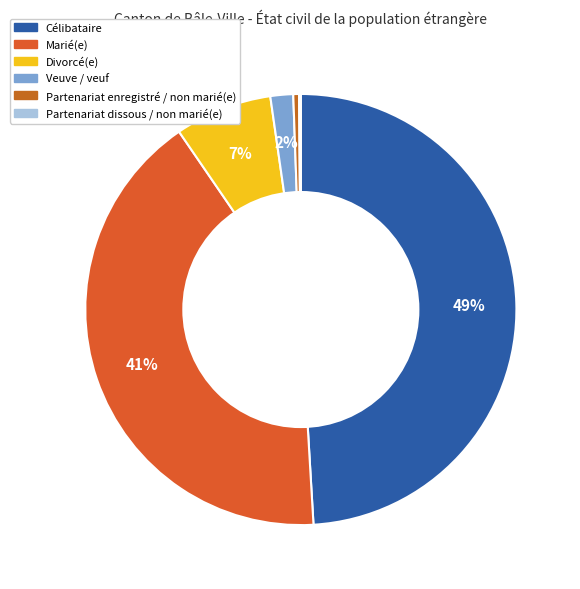

Is it true that Célibataire is 49% of the pie?

True